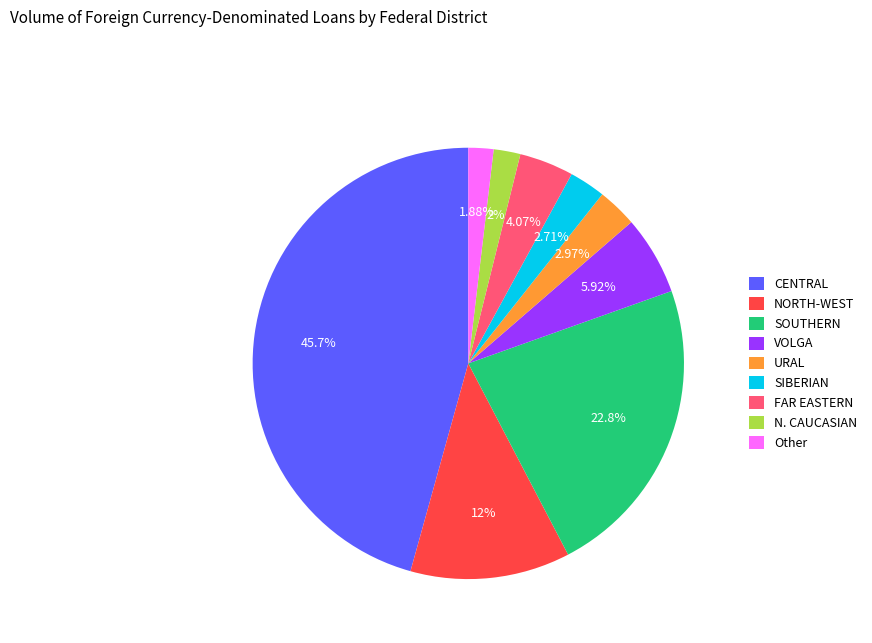

What percentage is the Other slice, to the nearest percent?

2%